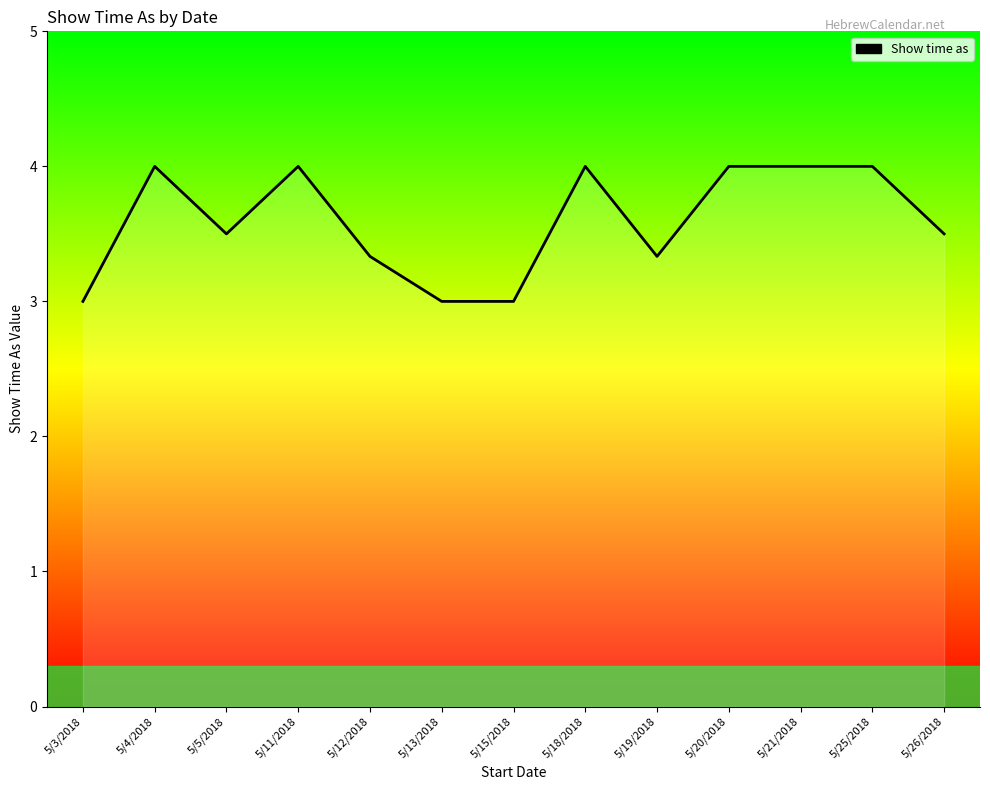

What position from the right is 5/18/2018?

6